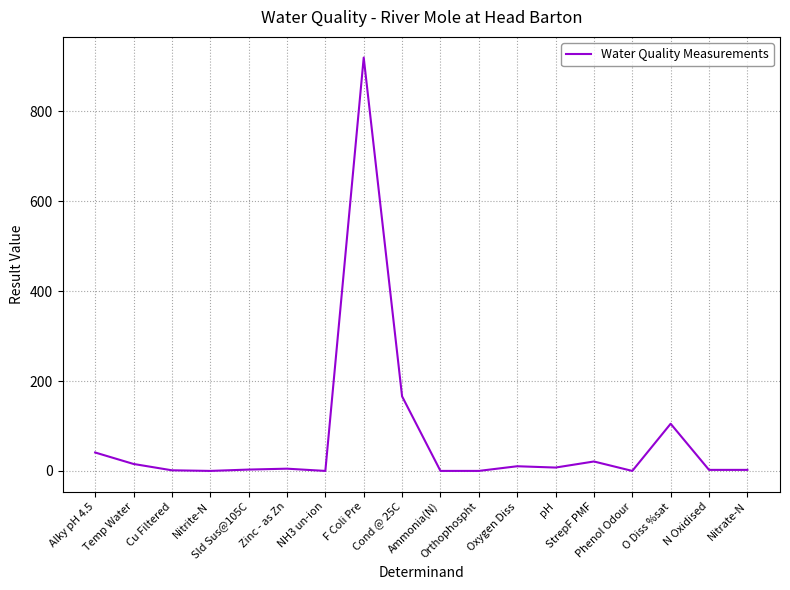

The chart shows a value of 344.2 at Phenol Odour. True or false?

False